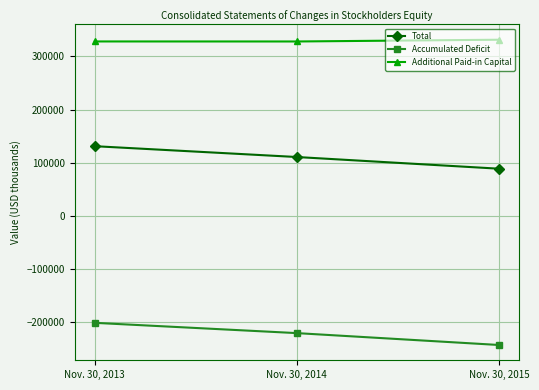

List the labels in order of Additional Paid-in Capital value, largest first.

Nov. 30, 2015, Nov. 30, 2013, Nov. 30, 2014